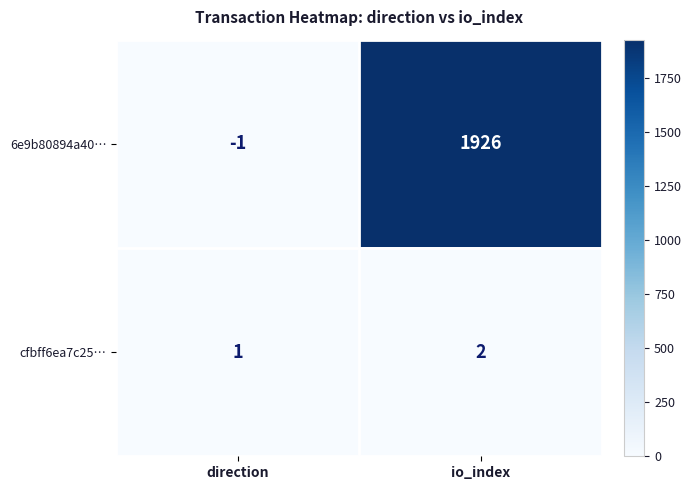

At which category is the sum across all series the highest?

io_index